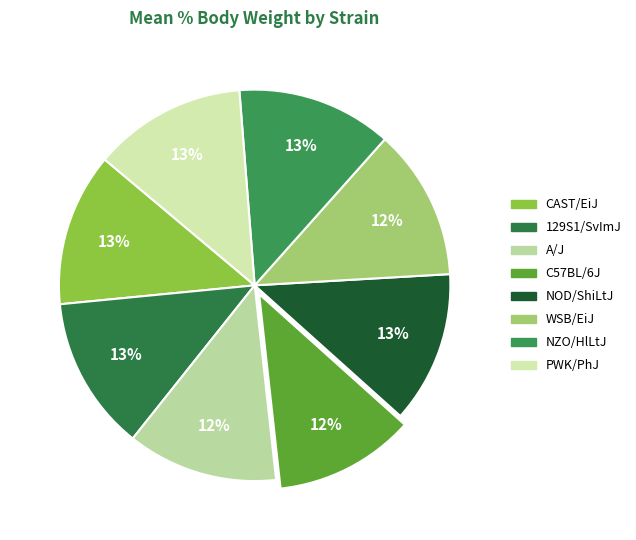

Is there a majority slice in this chart?

No